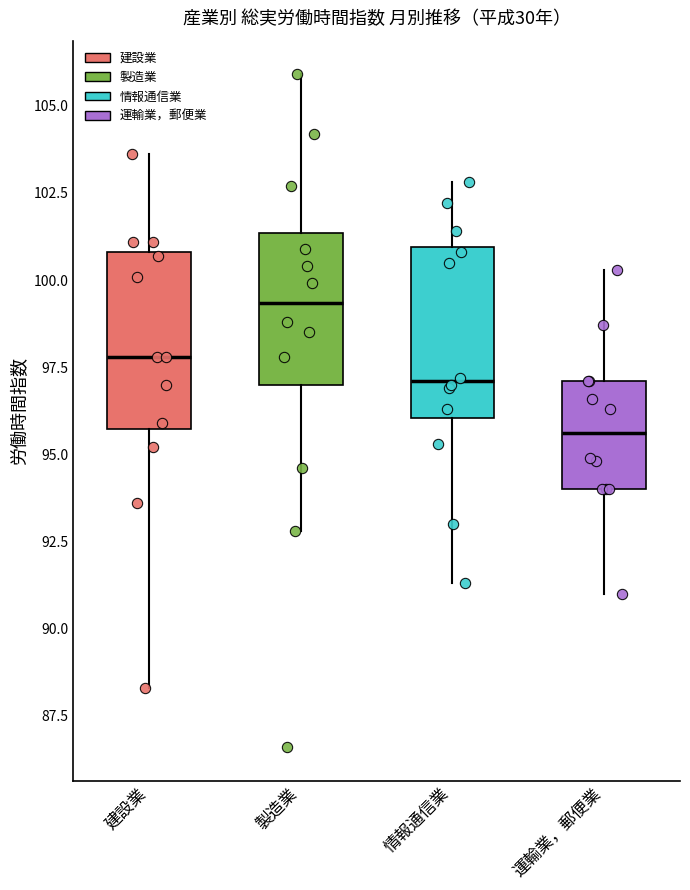

Where is the upper edge of the box for 情報通信業 on the y-axis? The values are not printed on the chart, so give them approximately, as read against the axis.

101.0